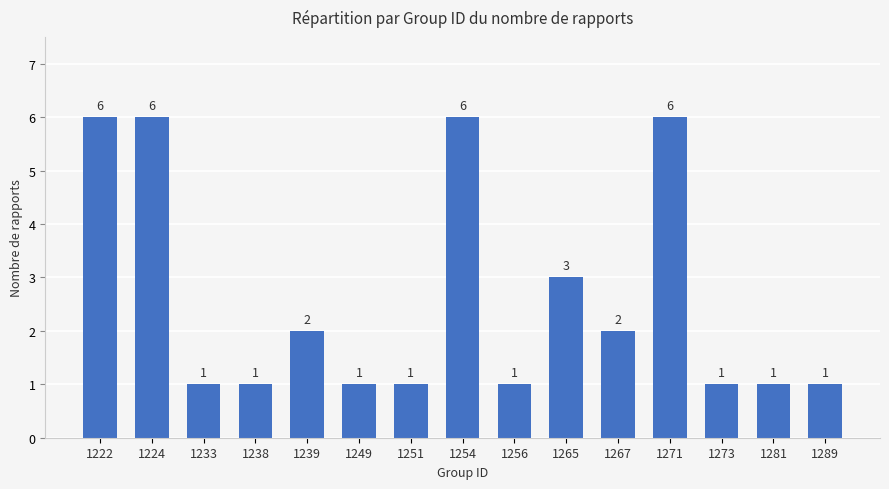

Count the values in the range 1 to 6.

15